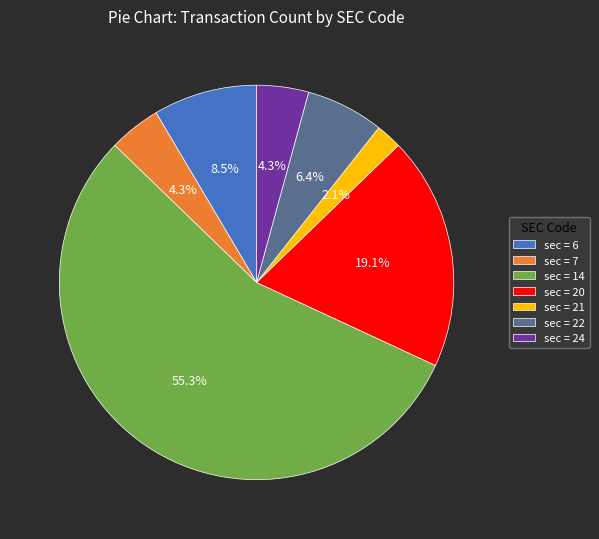

What is the largest slice in the pie chart?

sec = 14